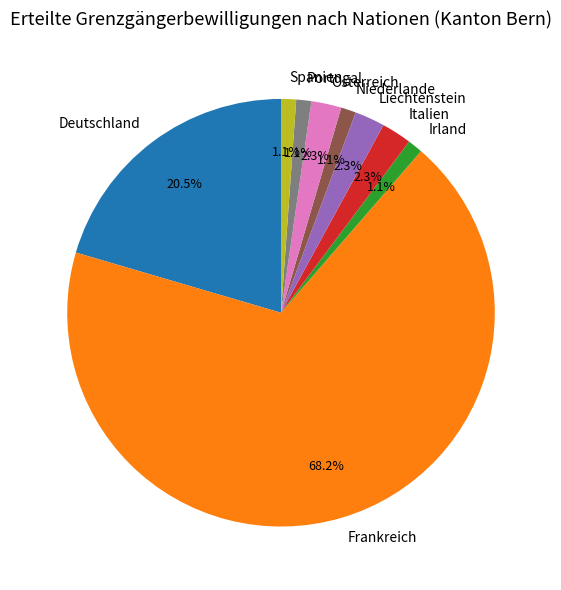

Between Italien and Niederlande, which is larger?

Italien